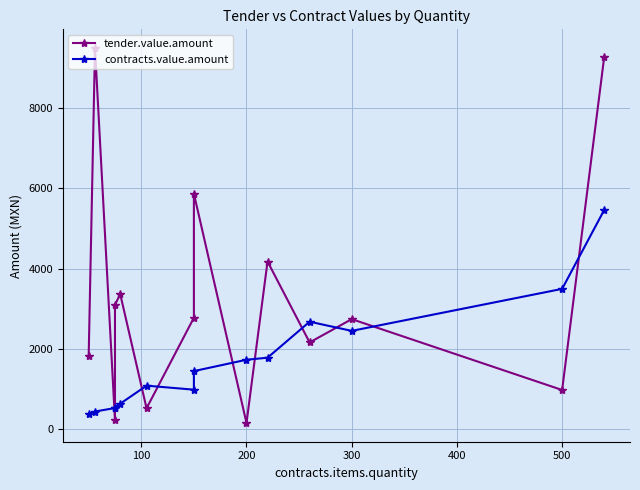

What is the total value across all series at 300?

5192.2